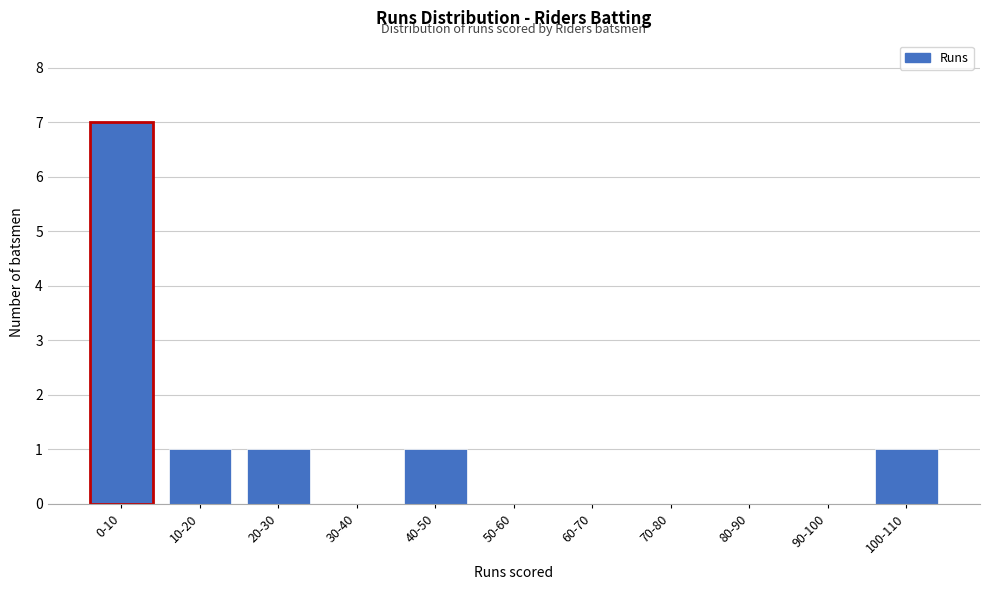

Reading left to right, transcribe all the data shown in this chart.

0-10=7	10-20=1	20-30=1	30-40=0	40-50=1	50-60=0	60-70=0	70-80=0	80-90=0	90-100=0	100-110=1